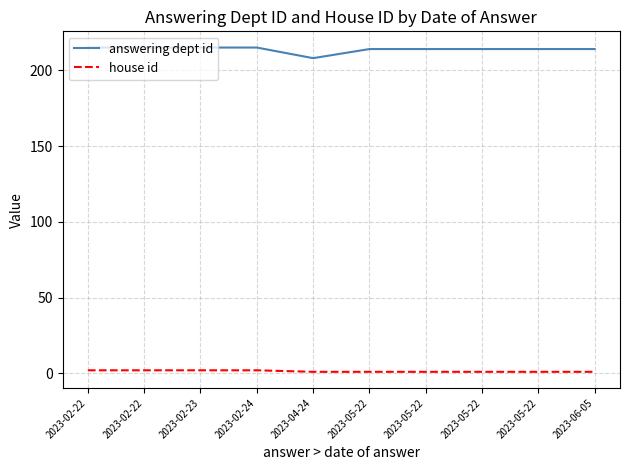

Count the answering dept id values in the range 214 to 215.

9